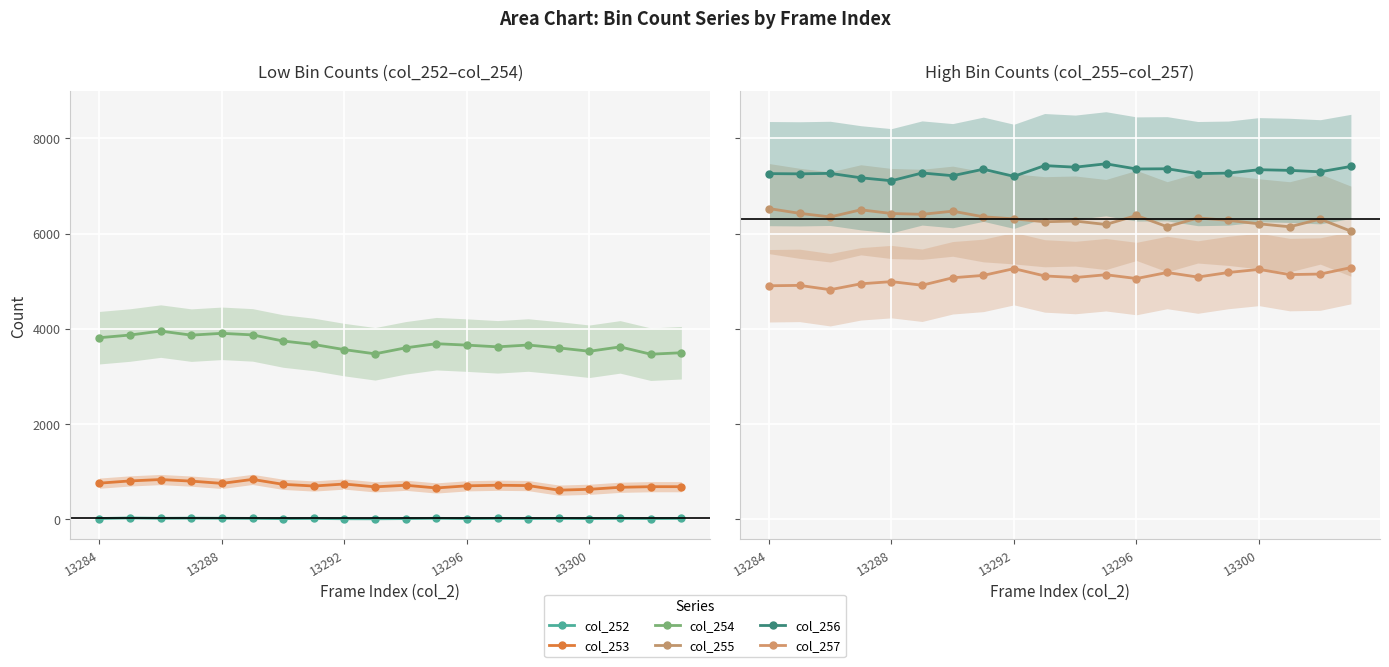

True or false: col_255 and col_256 intersect in this chart.

False